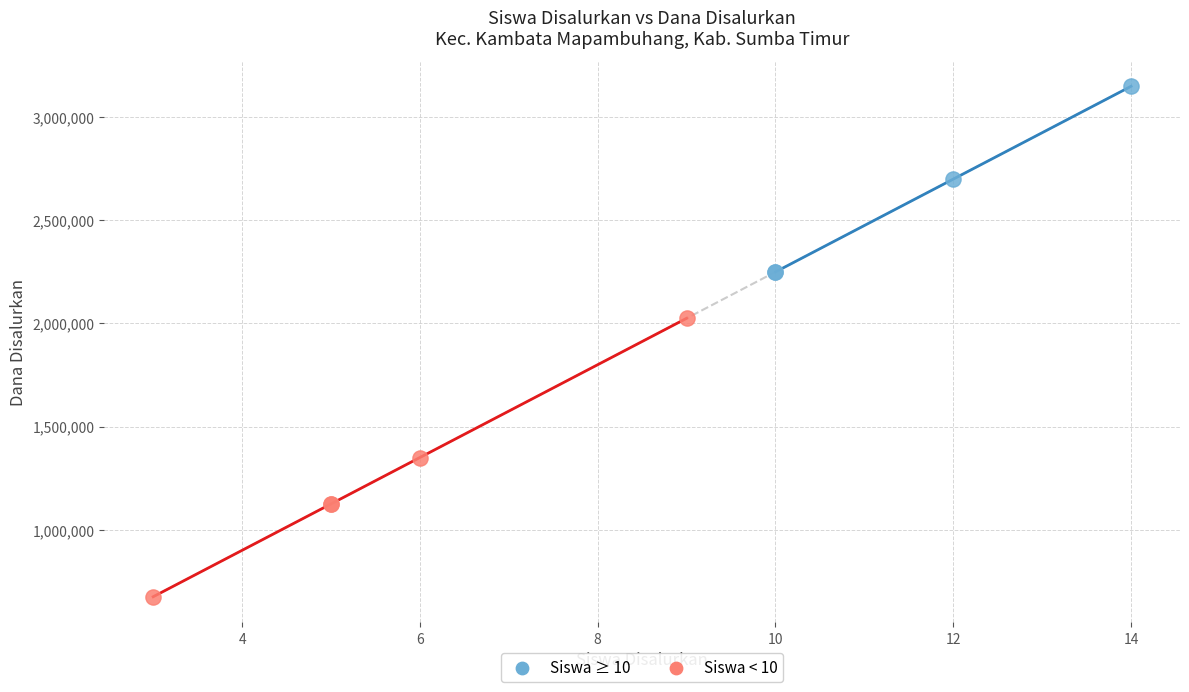

Which series has the largest Y range (max minus min)?

Siswa < 10